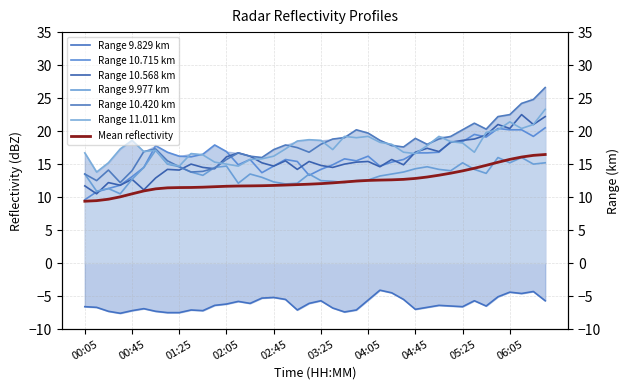

What is the difference between the highest and lowest values at 00:25?

22.5